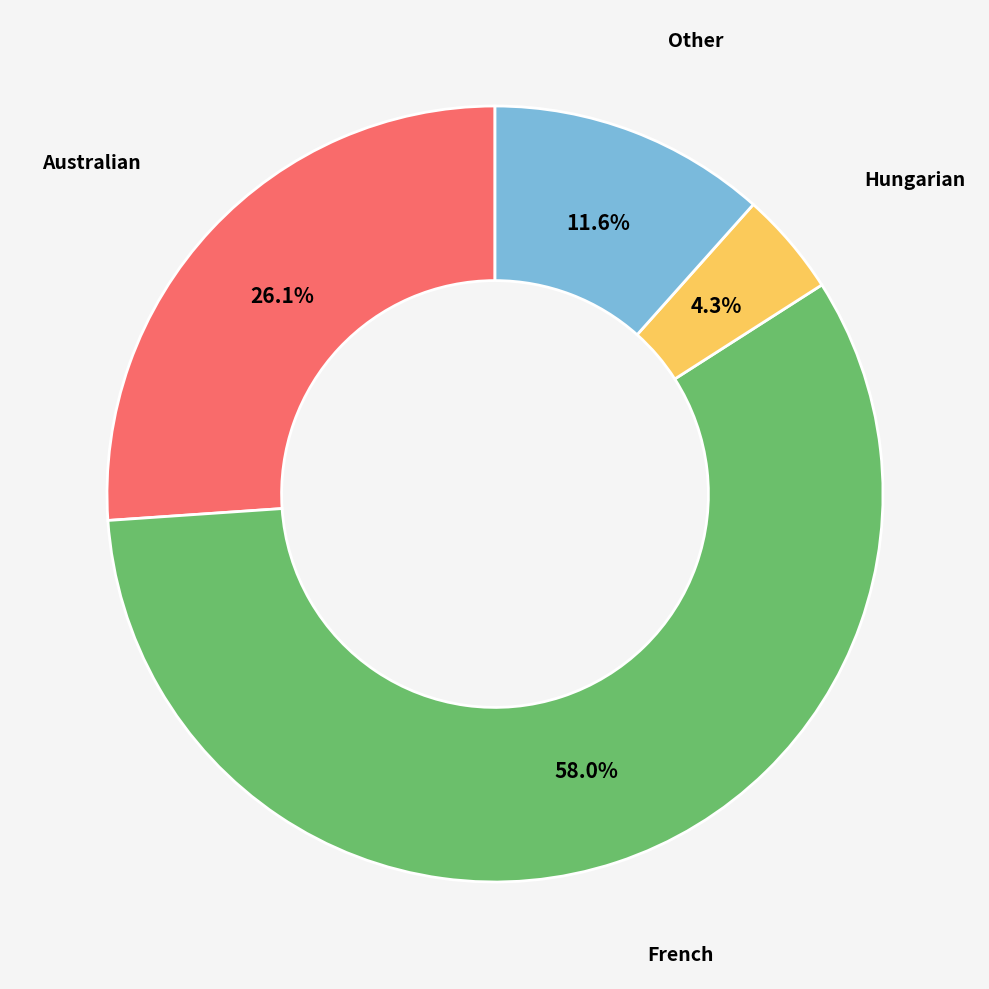

Does any single category account for the majority?

Yes